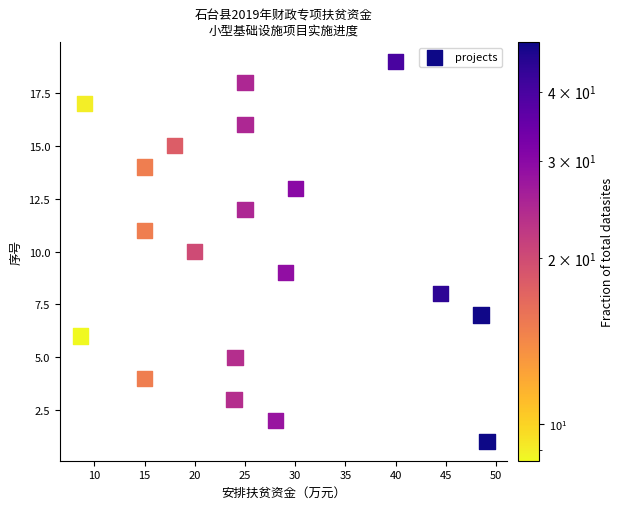

What is the range of Y values (max minus min)?

18